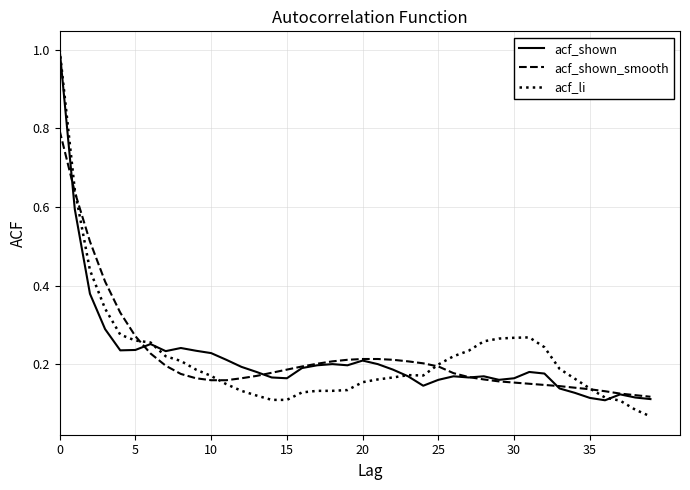

What is the greatest value displayed?

1.0